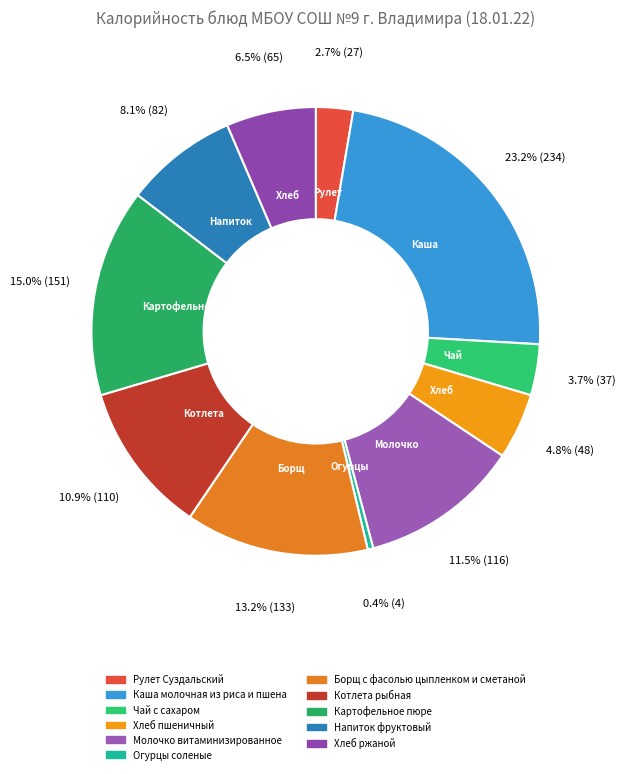

Combined, do Рулет Суздальский and Хлеб ржаной account for over 50%?

No